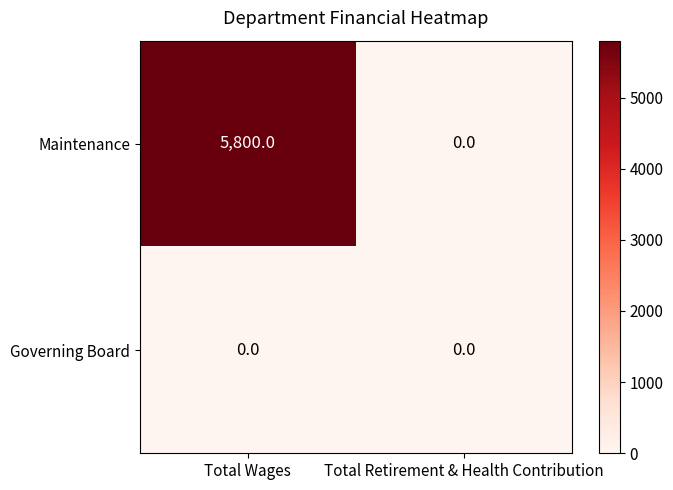

What is the sum of all Maintenance values?

5800